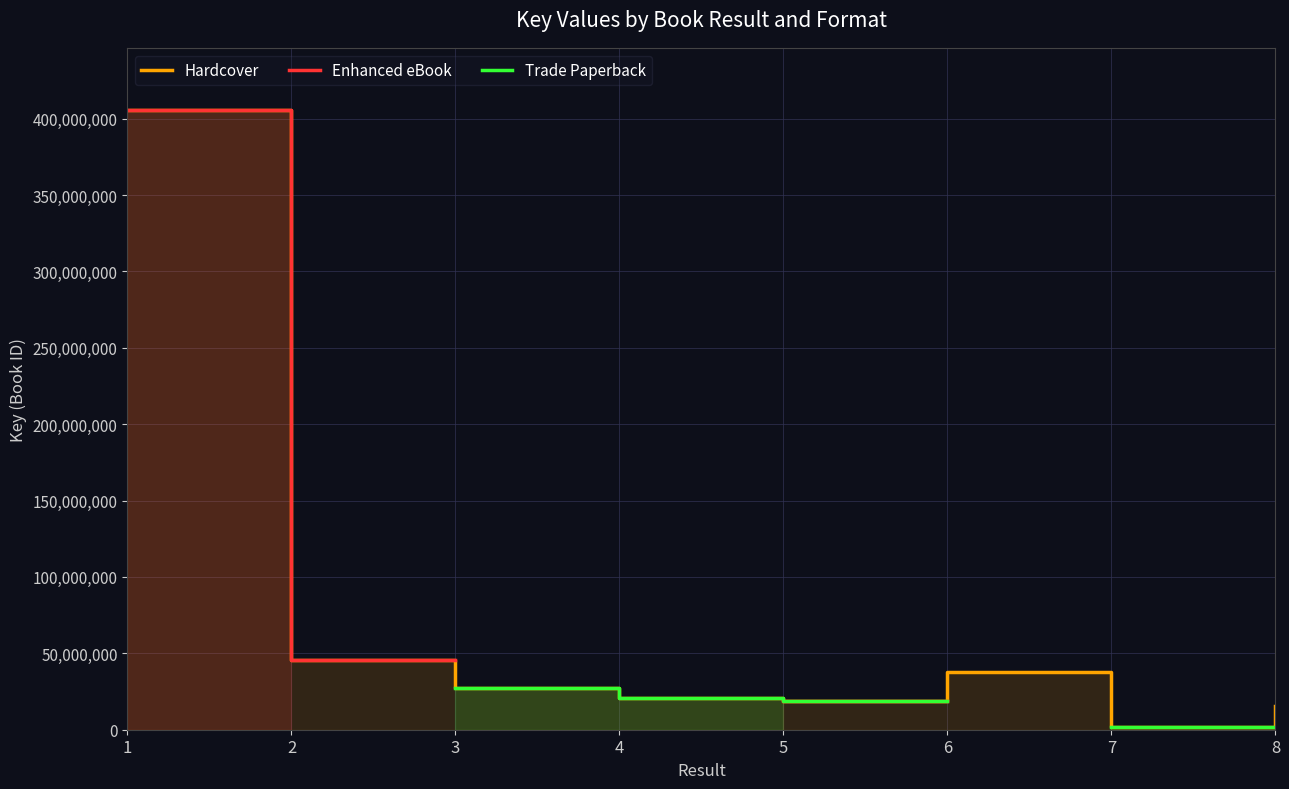

Which series has the largest total across all categories?

Hardcover